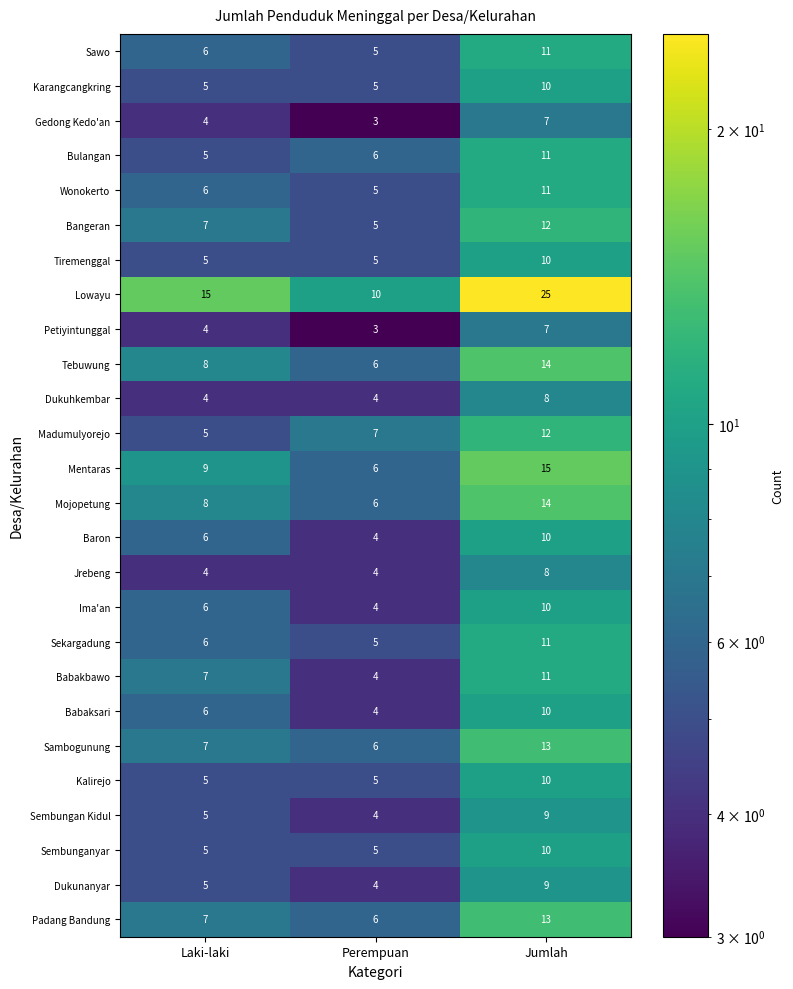

How many series are shown in this chart?

26